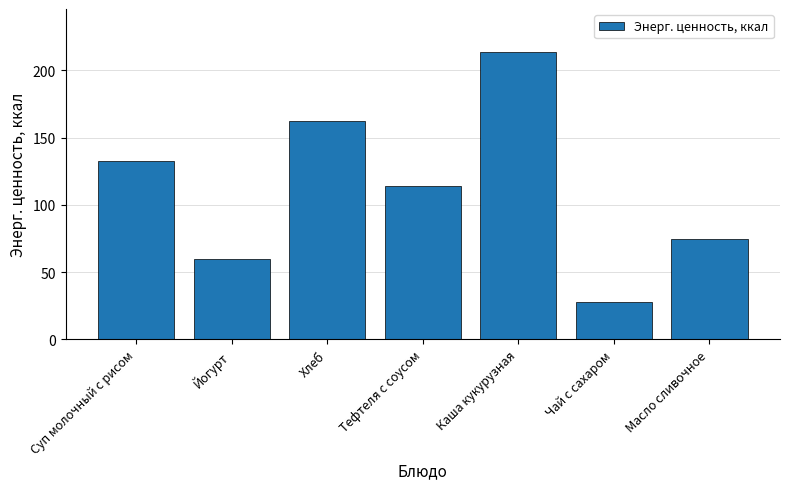

What is the average value?

112.2